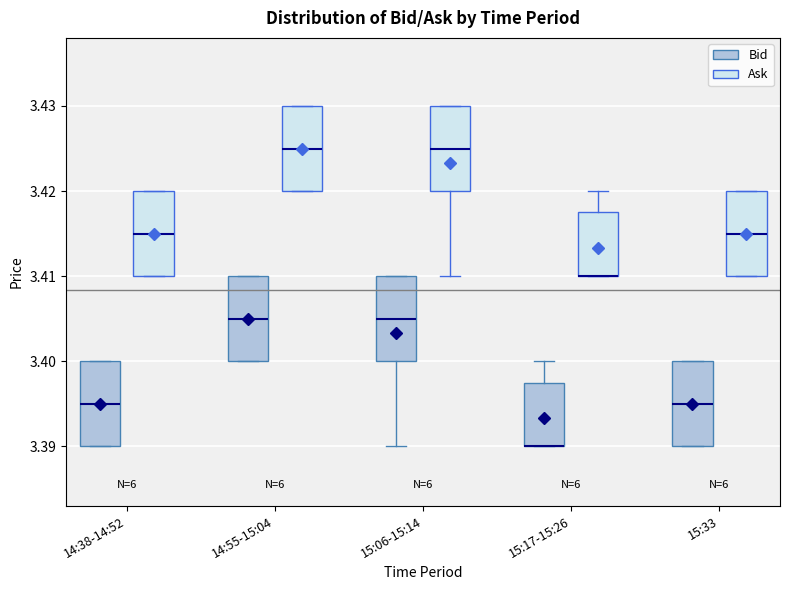

Reading left to right, transcribe this box plot: for each box, give where its median line is, the range the box spans, and where its two whiskers end, as read against the y-axis. The values are not printed on the chart, so give them approximately, as read against the axis.

14:38-14:52 (Bid): median 3.395, box 3.390 to 3.400, whiskers 3.390 to 3.400
14:38-14:52 (Ask): median 3.415, box 3.410 to 3.420, whiskers 3.410 to 3.420
14:55-15:04 (Bid): median 3.405, box 3.400 to 3.410, whiskers 3.400 to 3.410
14:55-15:04 (Ask): median 3.425, box 3.420 to 3.430, whiskers 3.420 to 3.430
15:06-15:14 (Bid): median 3.405, box 3.400 to 3.410, whiskers 3.390 to 3.410
15:06-15:14 (Ask): median 3.425, box 3.420 to 3.430, whiskers 3.410 to 3.430
15:17-15:26 (Bid): median 3.390 (drawn on the box's lower edge), box 3.390 to 3.398, whiskers 3.390 to 3.400
15:17-15:26 (Ask): median 3.410 (drawn on the box's lower edge), box 3.410 to 3.418, whiskers 3.410 to 3.420
15:33 (Bid): median 3.395, box 3.390 to 3.400, whiskers 3.390 to 3.400
15:33 (Ask): median 3.415, box 3.410 to 3.420, whiskers 3.410 to 3.420